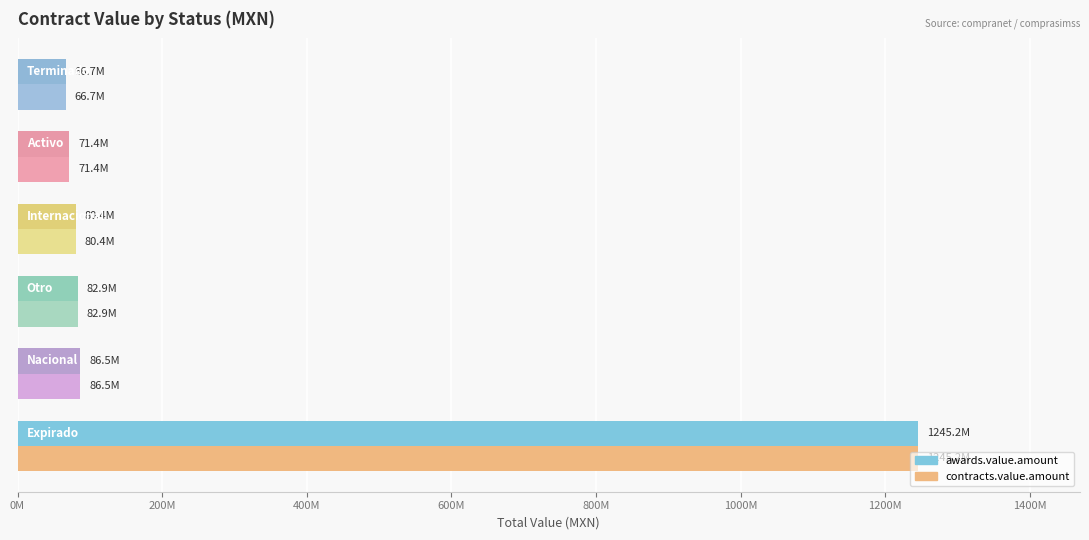

What are all the series names shown in the legend?

awards.value.amount, contracts.value.amount